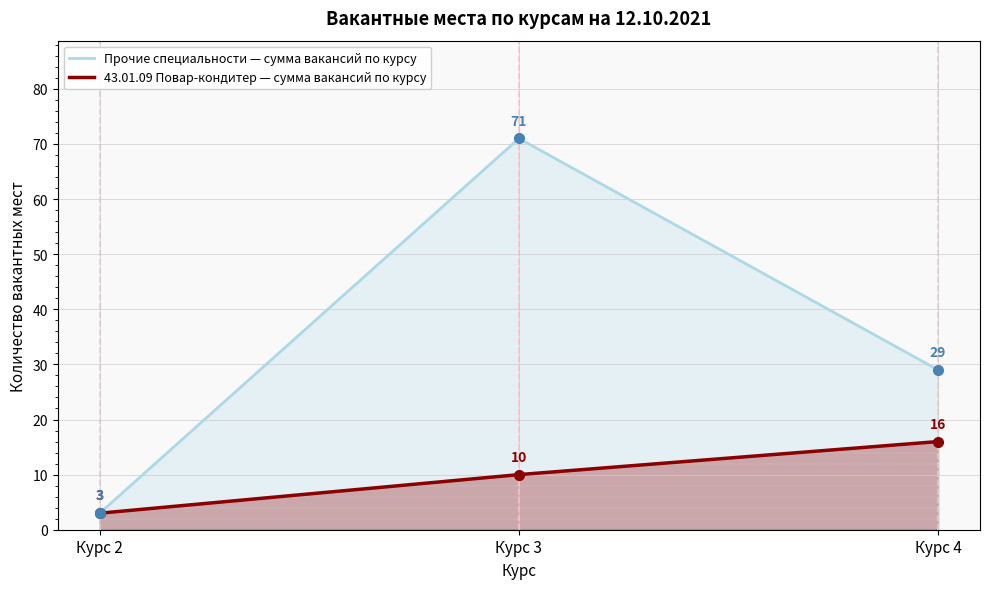

What is the average value of the 43.01.09 Повар-кондитер — сумма вакансий по курсу series?

10